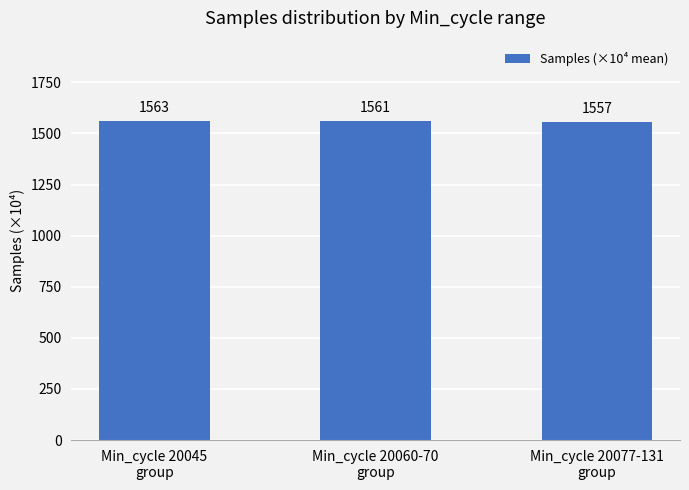

List the labels in order of value, smallest first.

Min_cycle 20077-131
group, Min_cycle 20060-70
group, Min_cycle 20045
group